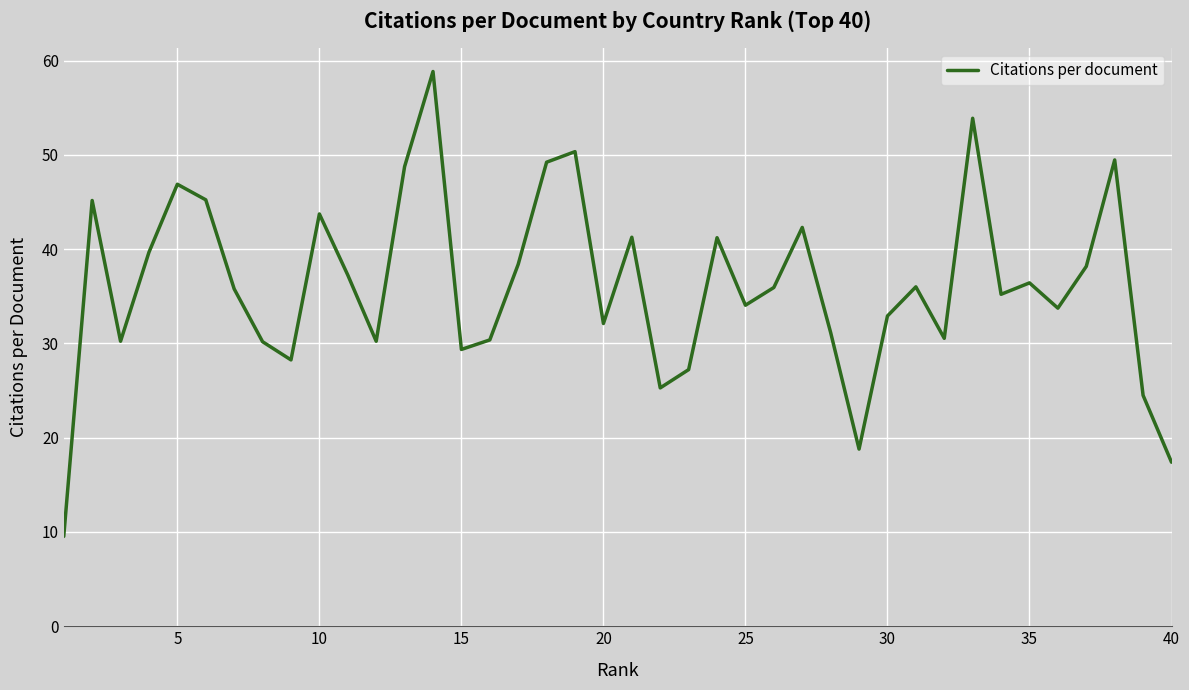

What is the maximum value shown in the chart?

58.8